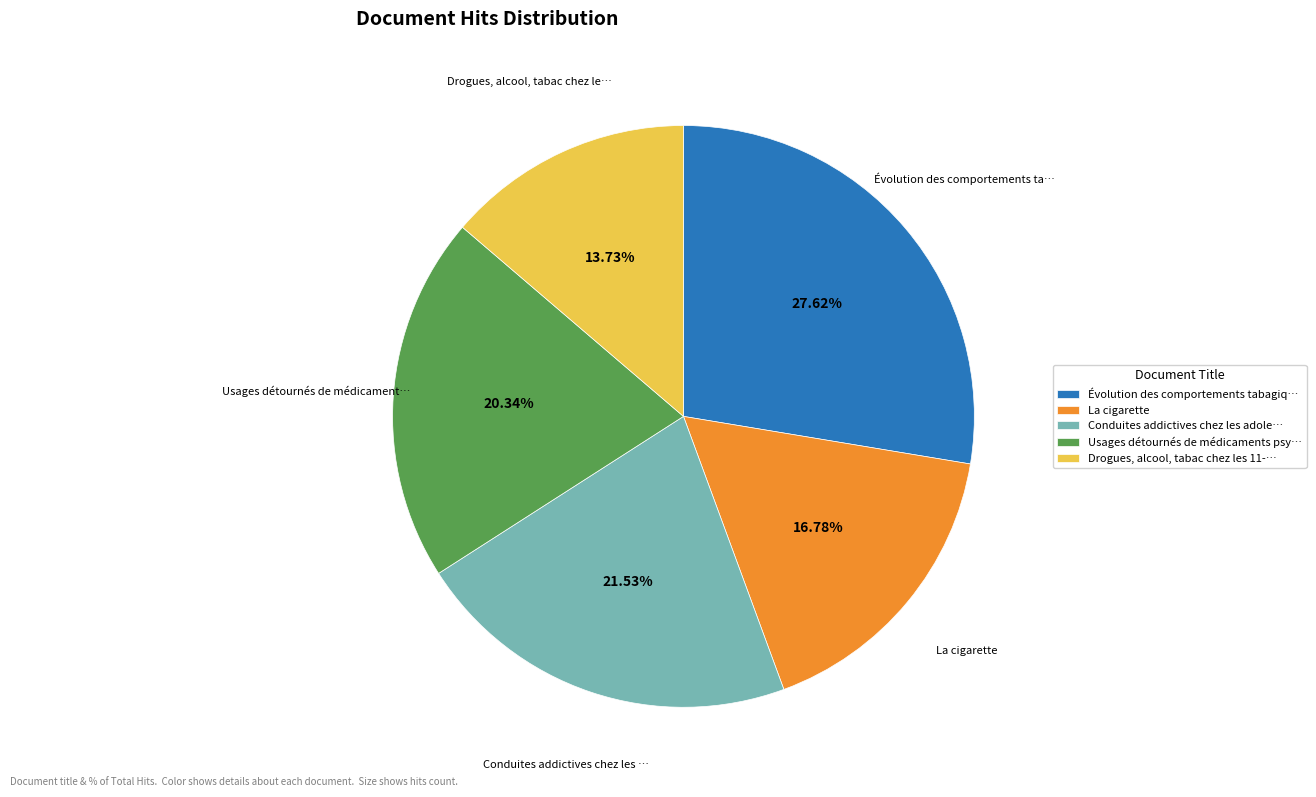

Which has a higher value, Drogues, alcool, tabac chez les 11-… or Usages détournés de médicaments psy…?

Usages détournés de médicaments psy…